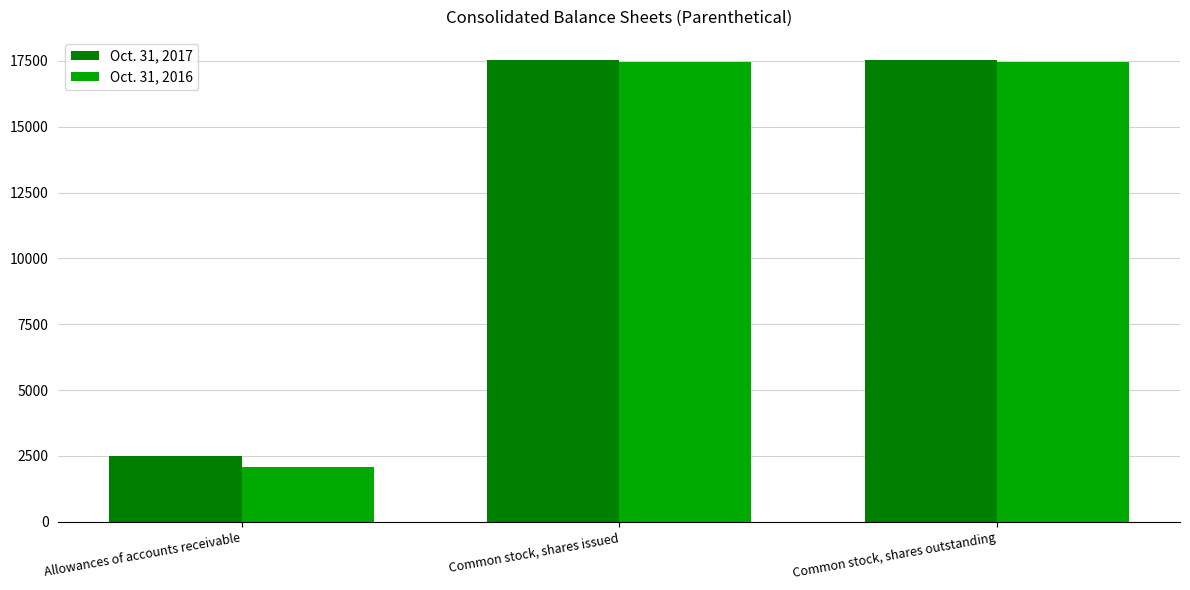

Reading right to left, what are all the values shown in this chart?

Oct. 31, 2017: Common stock, shares outstanding=17533	Common stock, shares issued=17533	Allowances of accounts receivable=2490
Oct. 31, 2016: Common stock, shares outstanding=17440	Common stock, shares issued=17440	Allowances of accounts receivable=2063